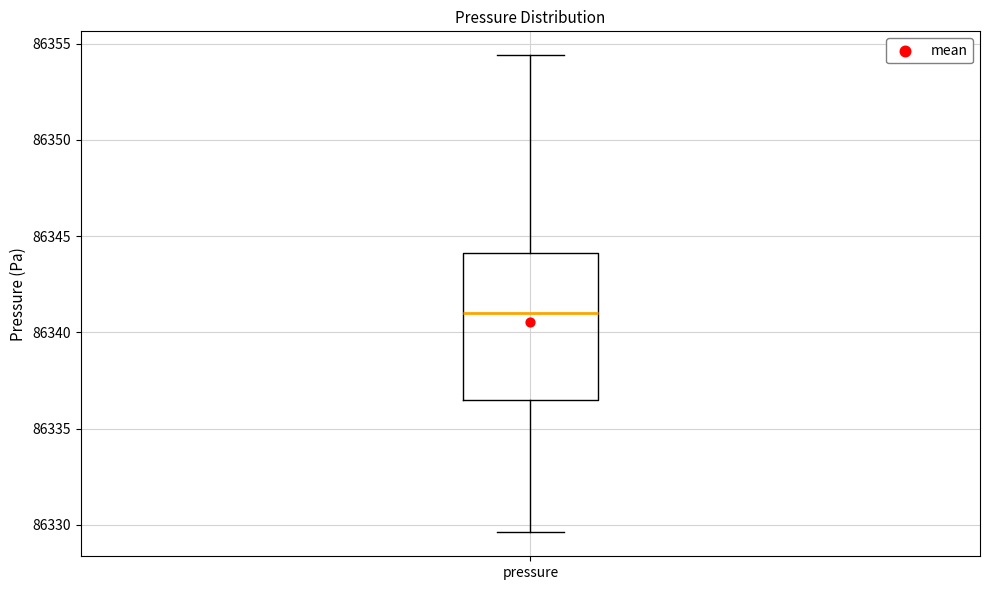

Read this box plot against the y-axis: the position of the median line, the range covered by the box, and the ends of both whiskers. The values are not printed on the chart, so give them approximately, as read against the axis.

median 86341.0, box 86336.5 to 86344.0, whiskers 86329.5 to 86354.5